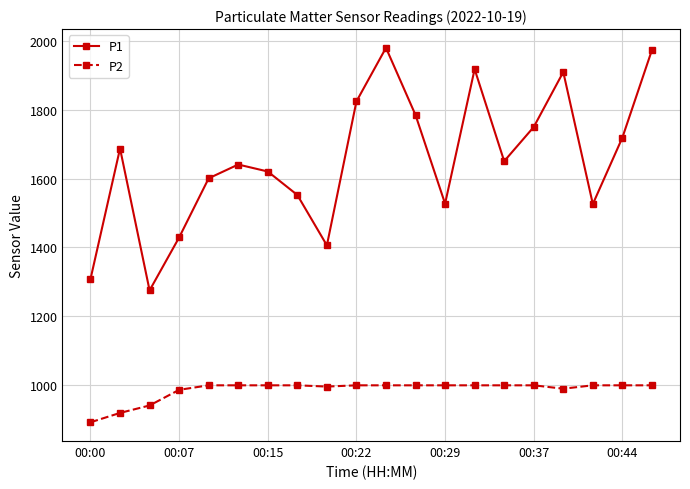

Does the chart display data point markers on the line(s)?

Yes